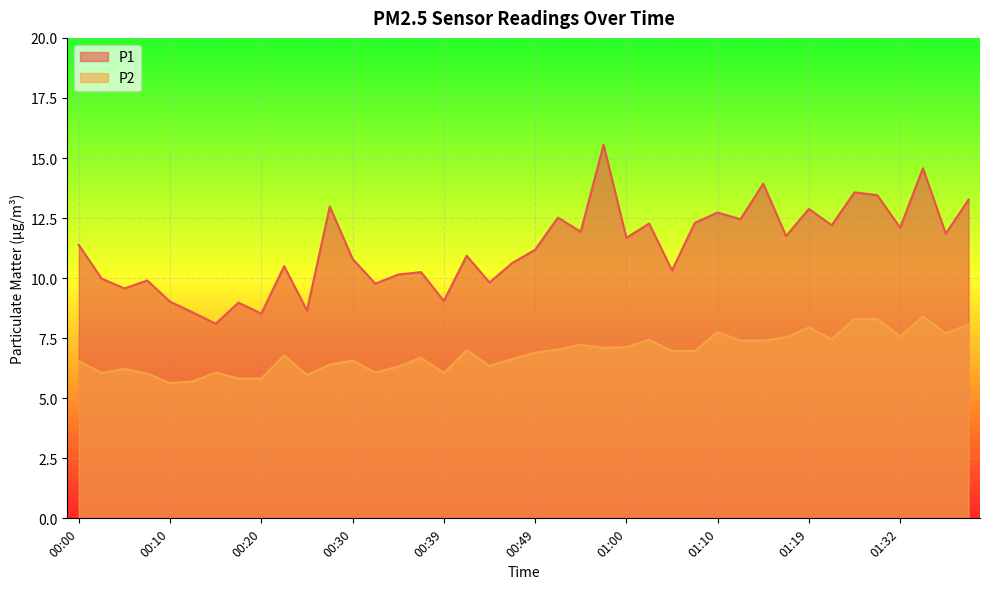

What is the approximate value of P1 at 00:39?

9.1